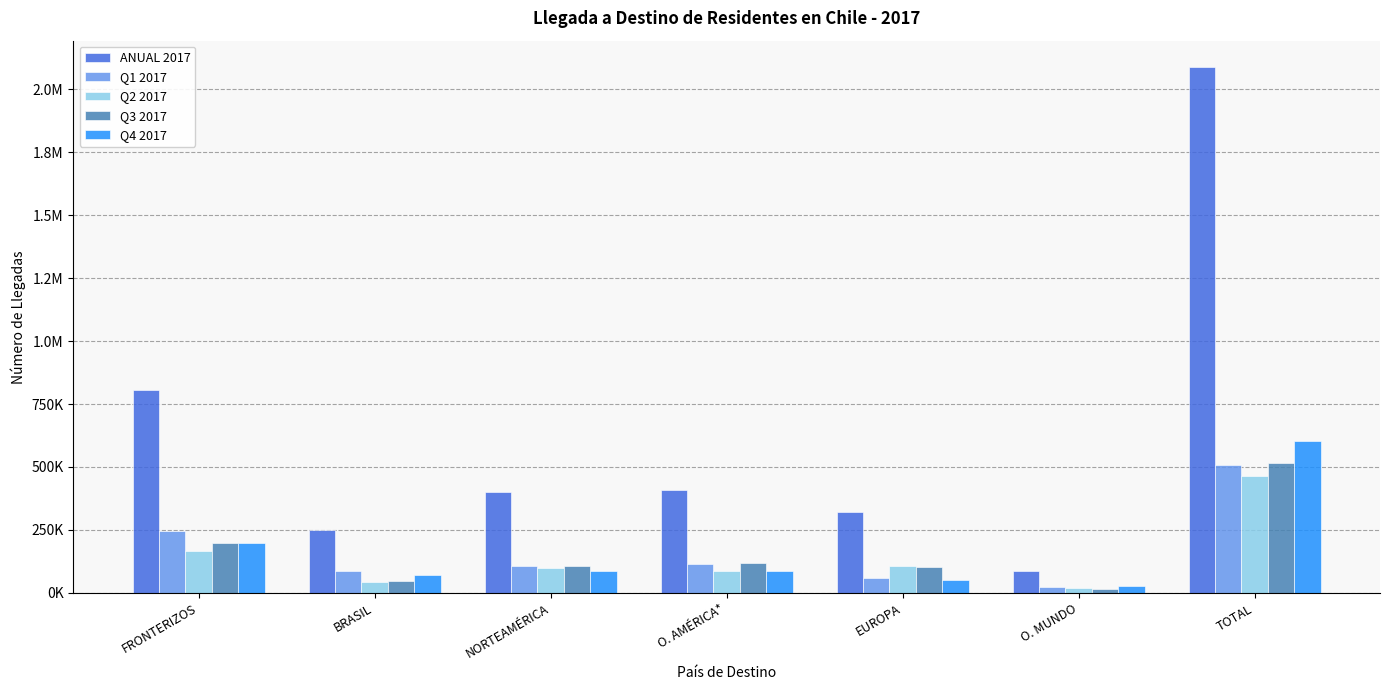

Are the bars grouped side by side (vs. stacked)?

Yes